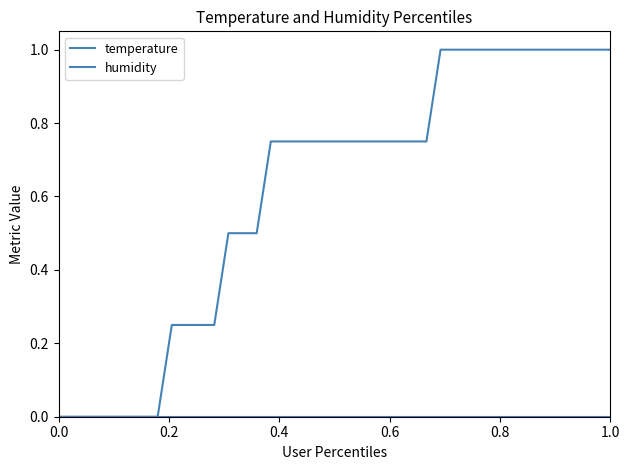

List the series in order of their overall mean, lowest first.

humidity, temperature